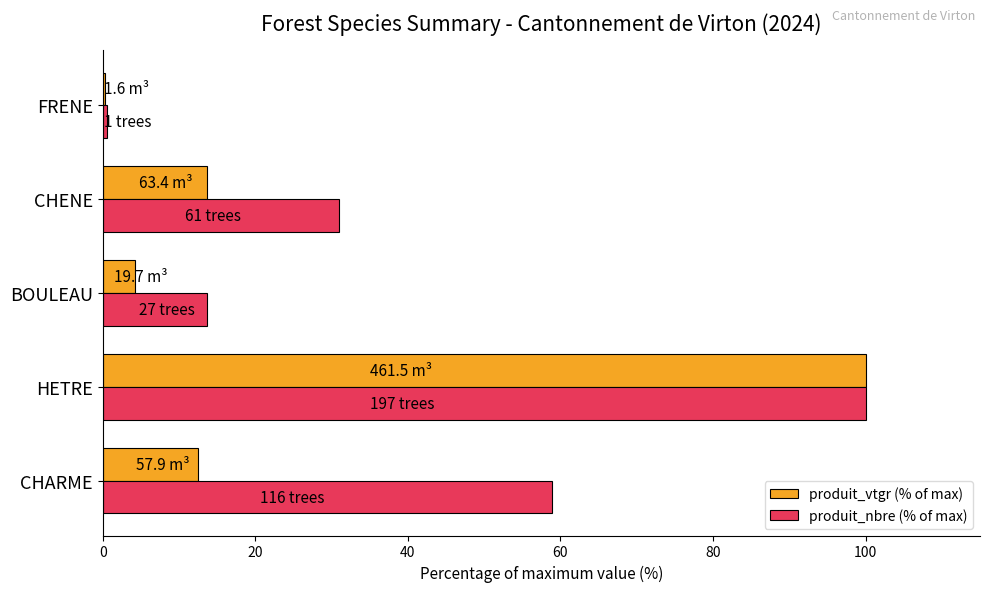

At which category is the sum across all series the highest?

HETRE